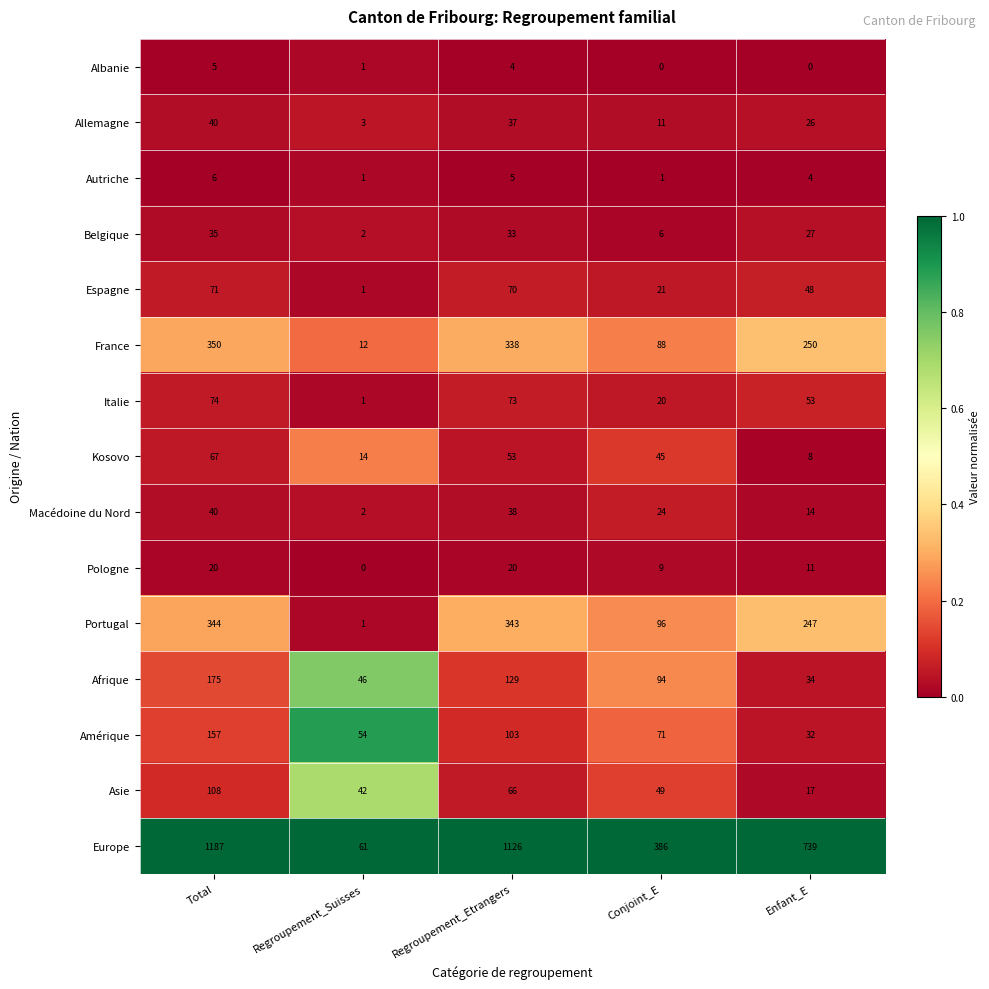

Rank the categories by Allemagne value from highest to lowest.

Total, Regroupement_Etrangers, Enfant_E, Conjoint_E, Regroupement_Suisses